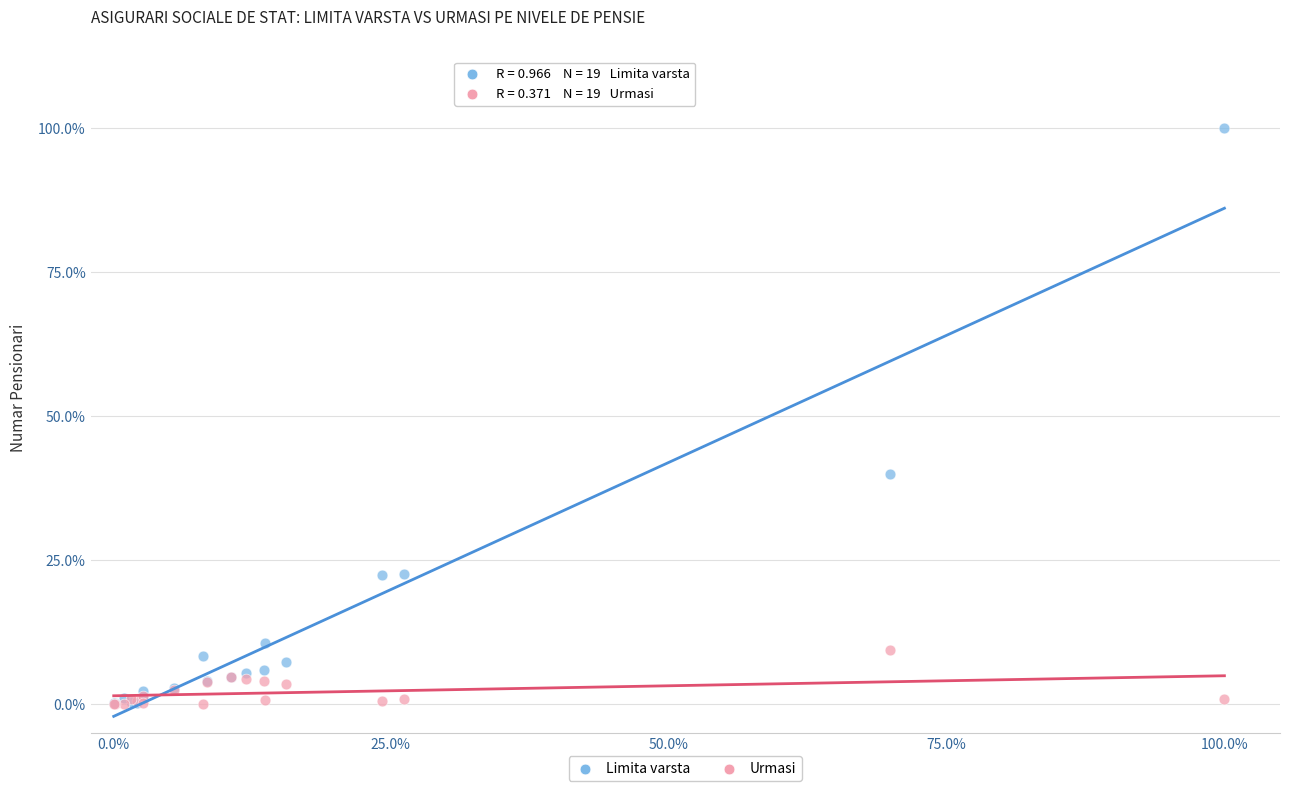

Across all series, what Y value is closest to 50?

40.0